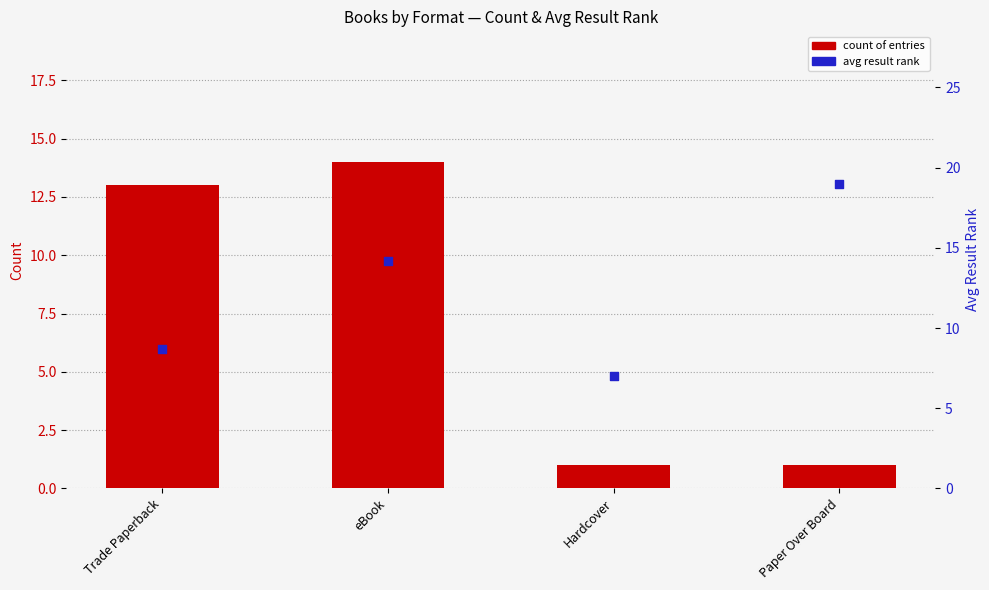

Which series has the largest Y range (max minus min)?

Count